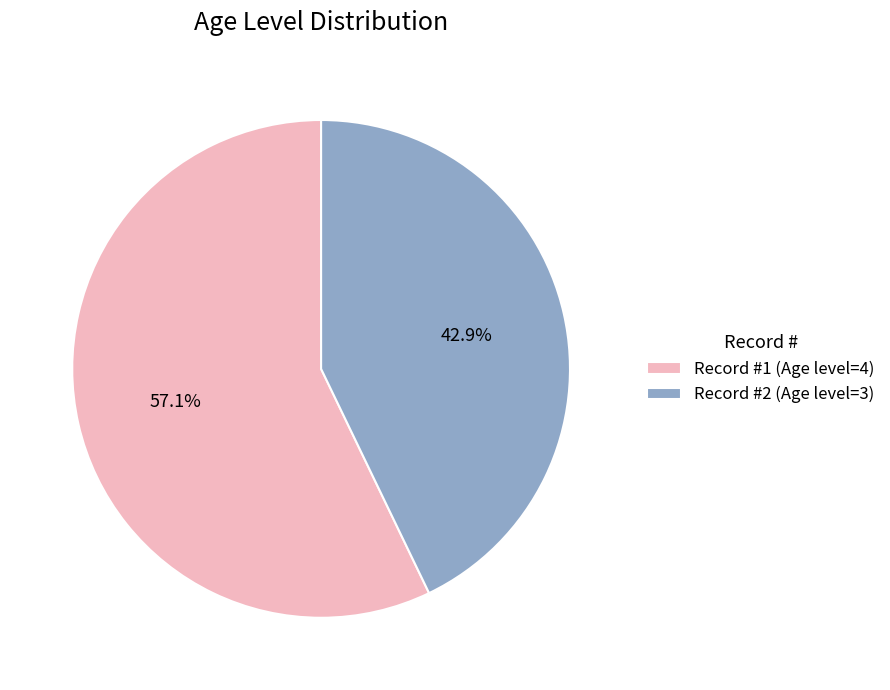

Is there any slice that represents more than half of the pie?

Yes